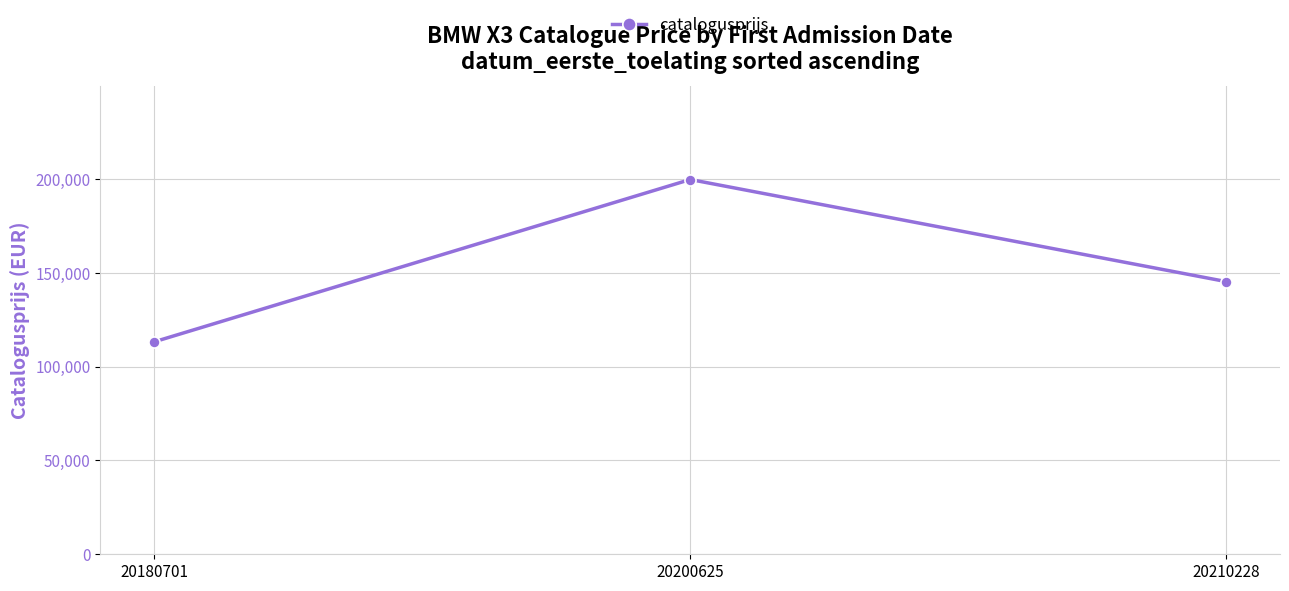

Rank the categories by value from lowest to highest.

20180701, 20210228, 20200625